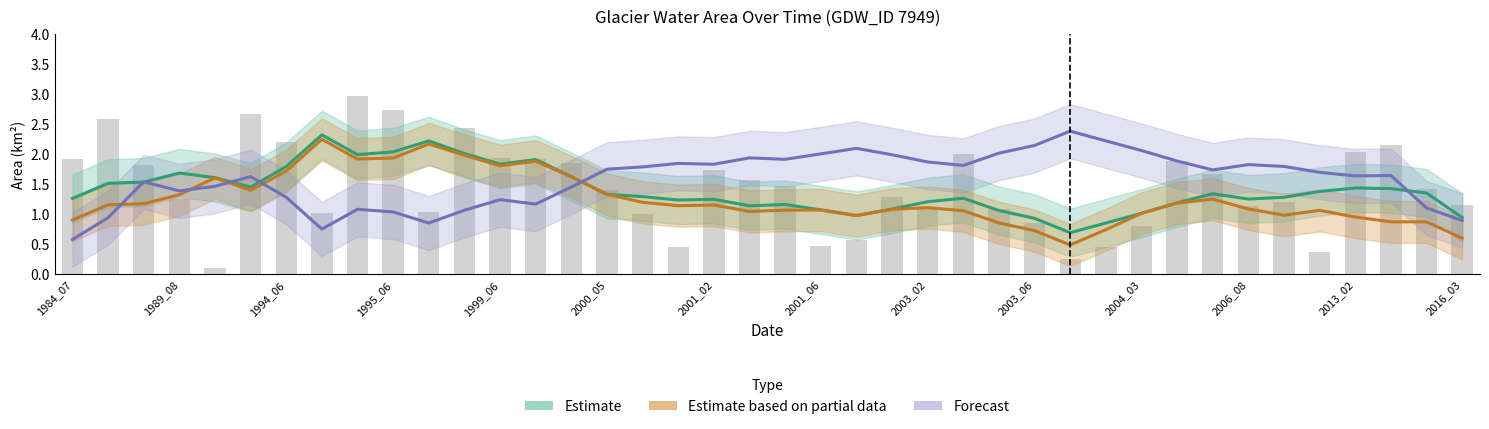

At how many categories does at least one series exceed 1?

40